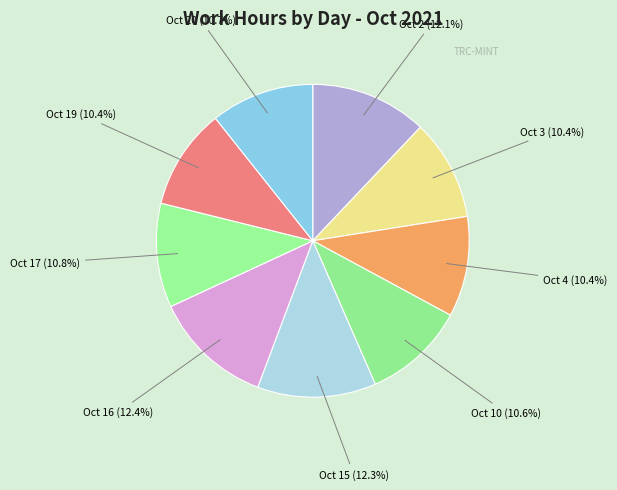

Does any single category account for the majority?

No